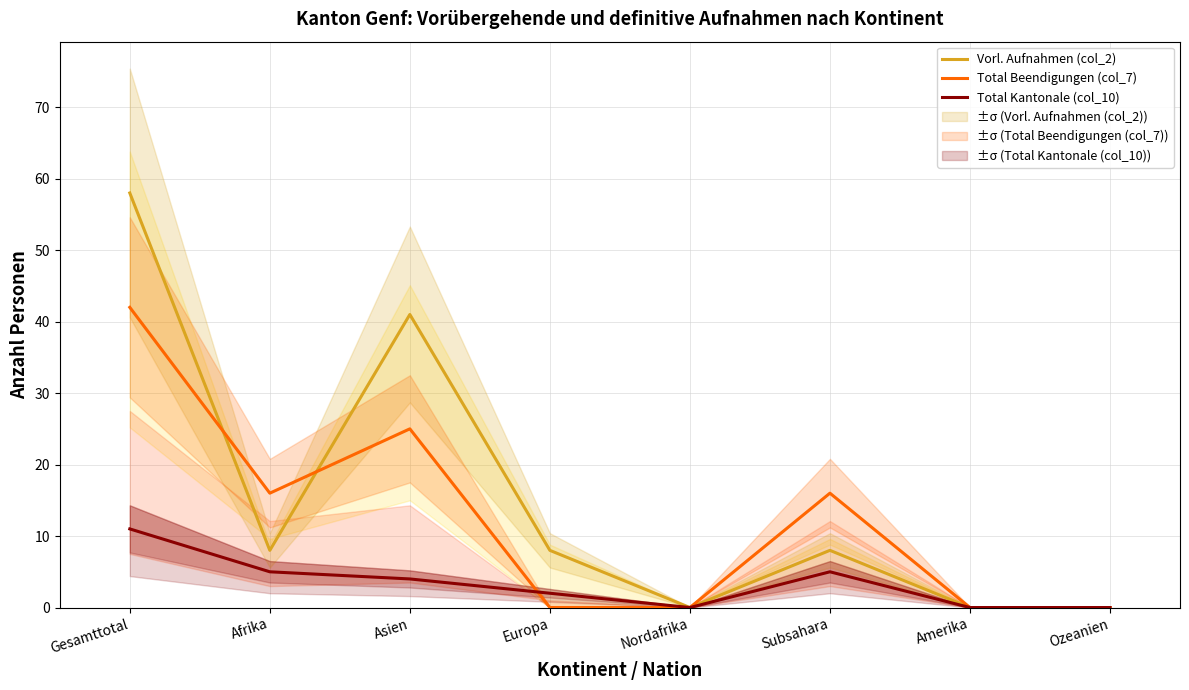

At which label is Total Beendigungen (col_7) closest to 21?

Asien